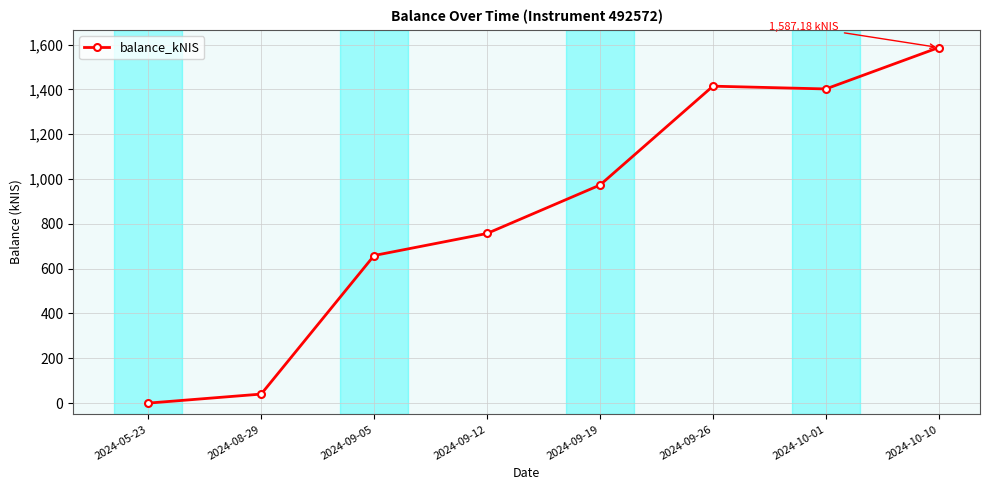

What position from the left is 2024-10-10?

8